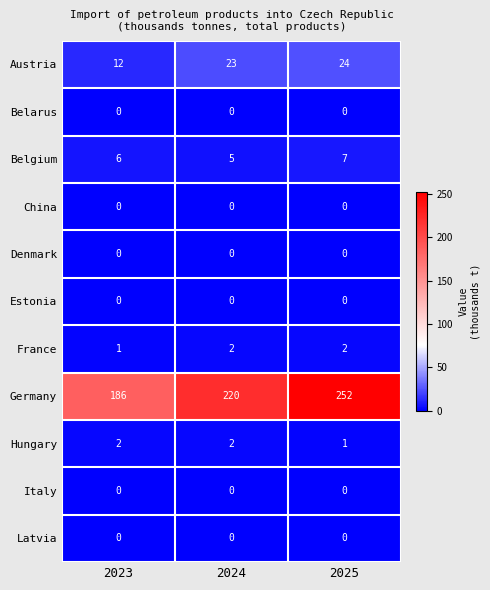

The value of Belgium at 2024 is 9. True or false?

False